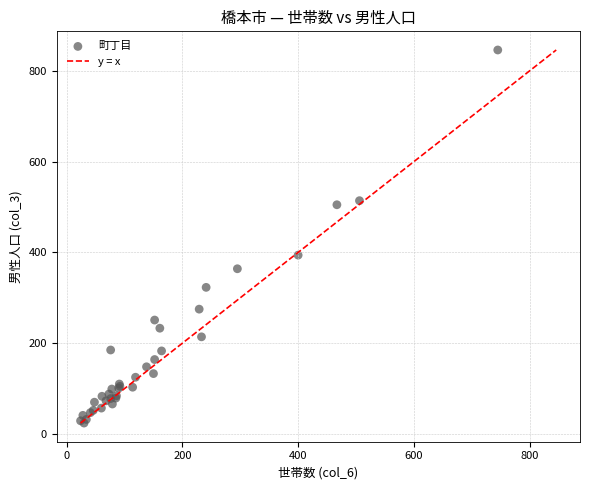

What Y value in the scatter plot is closest to 435?

394